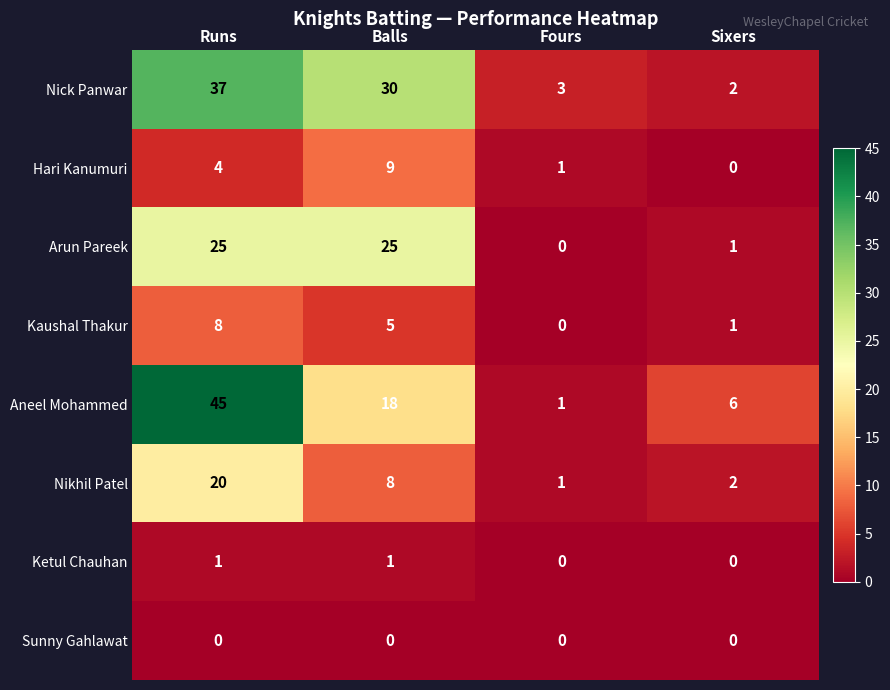

What is the maximum value shown in the chart?

45